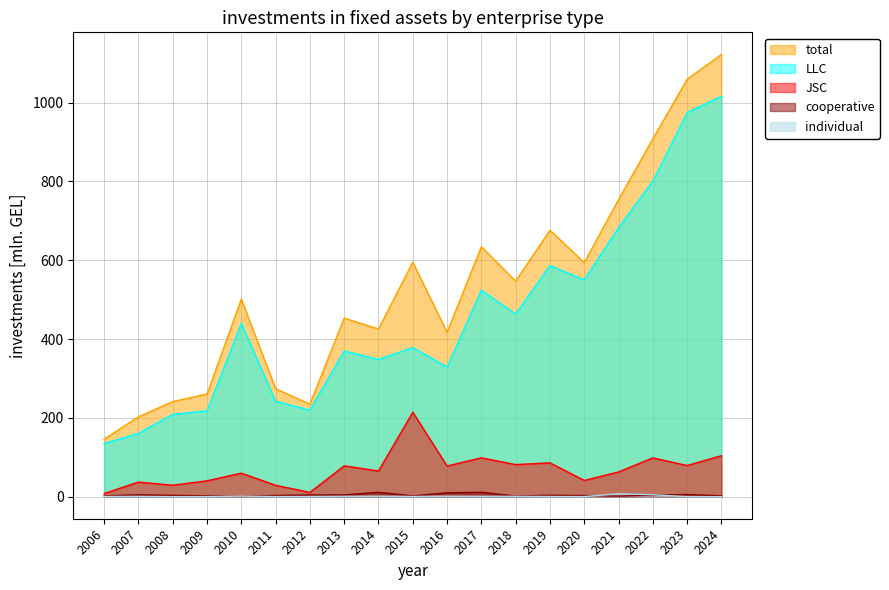

Which series has the widest spread of values?

total